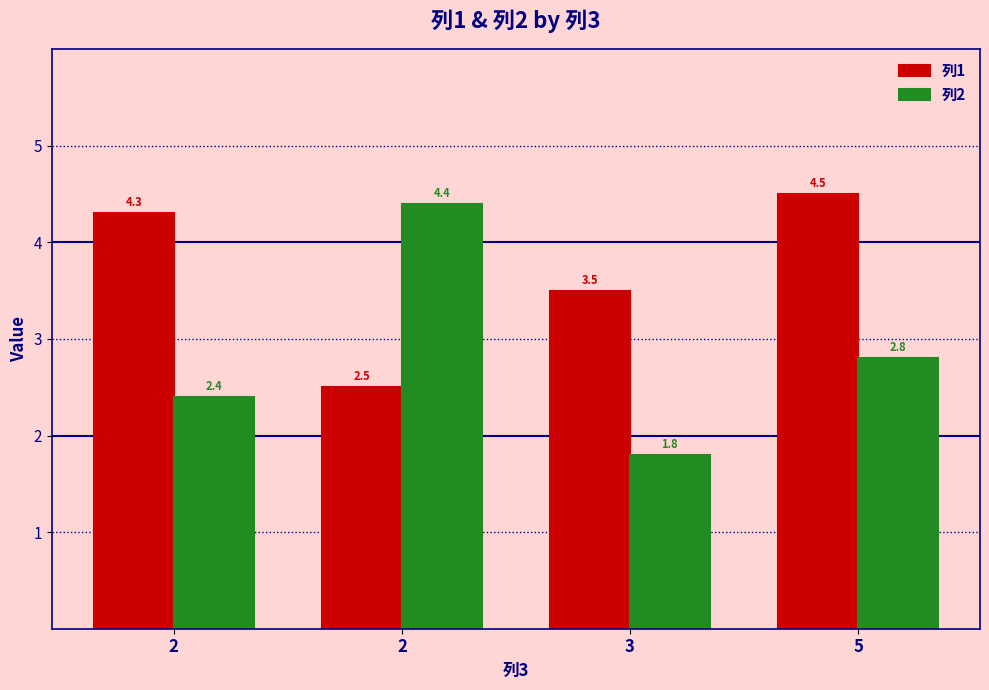

Reading left to right, extract all data points from this chart.

列1: 2=4.3	2=2.5	3=3.5	5=4.5
列2: 2=2.4	2=4.4	3=1.8	5=2.8